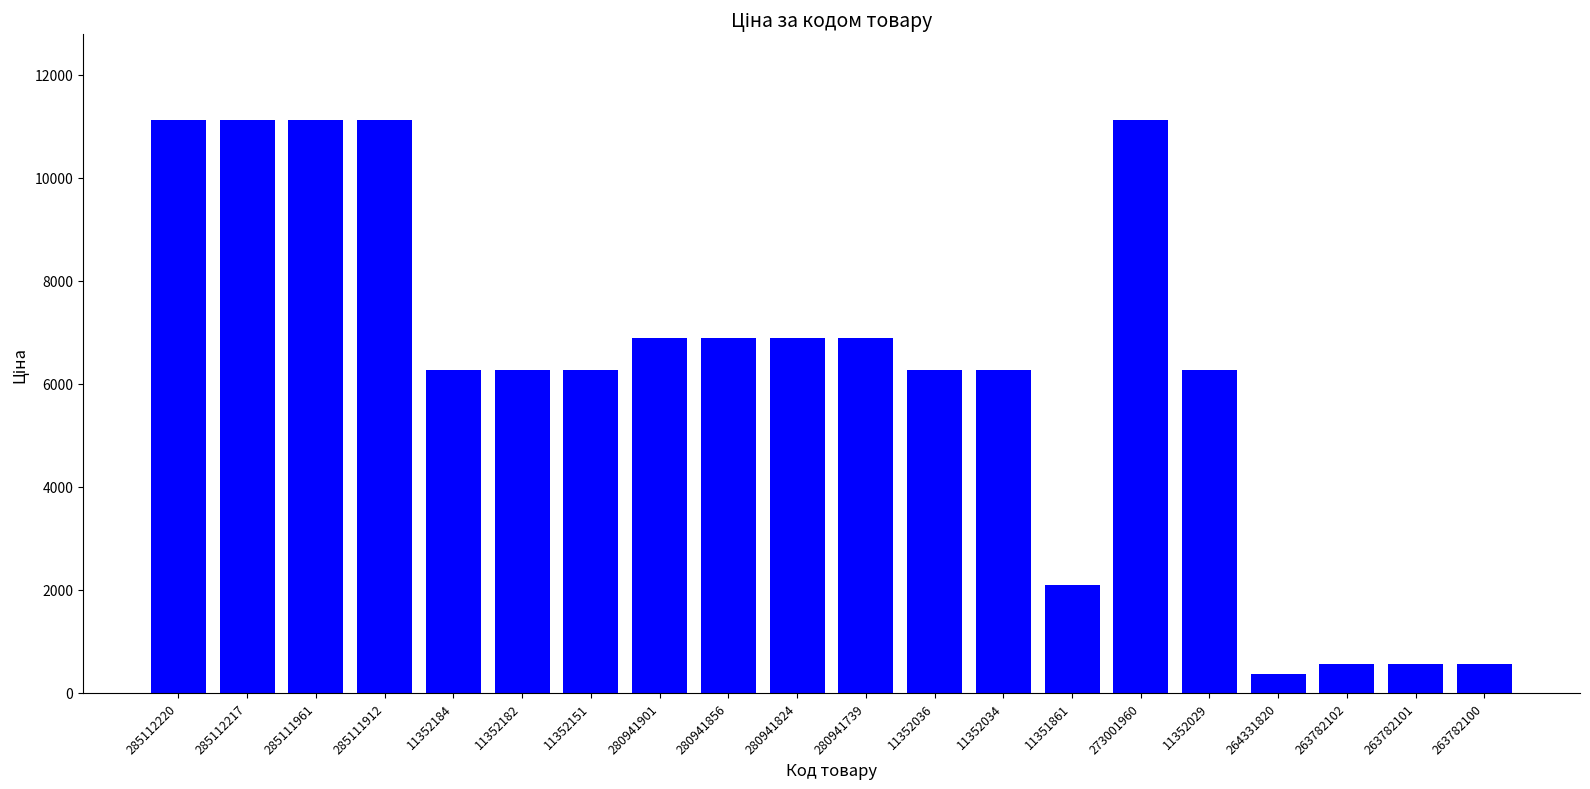

What position from the left is 263782100?

20